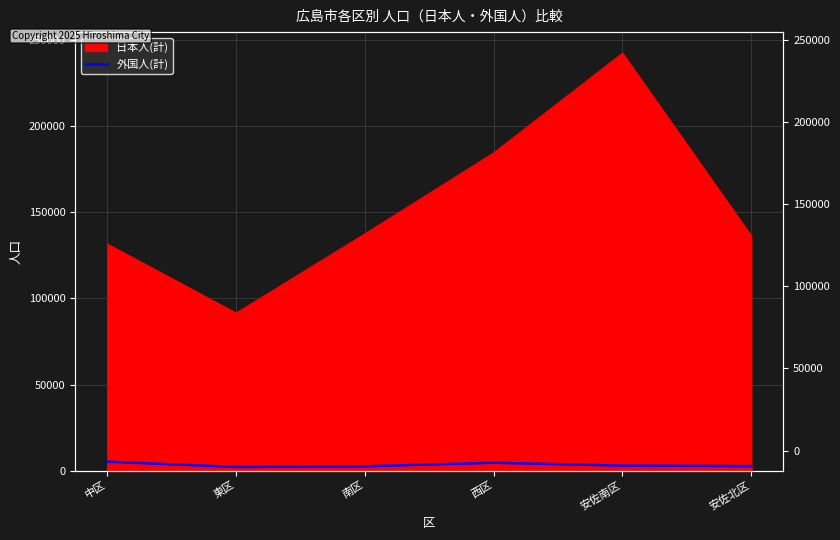

At which label is the value closest to 3665?

安佐南区